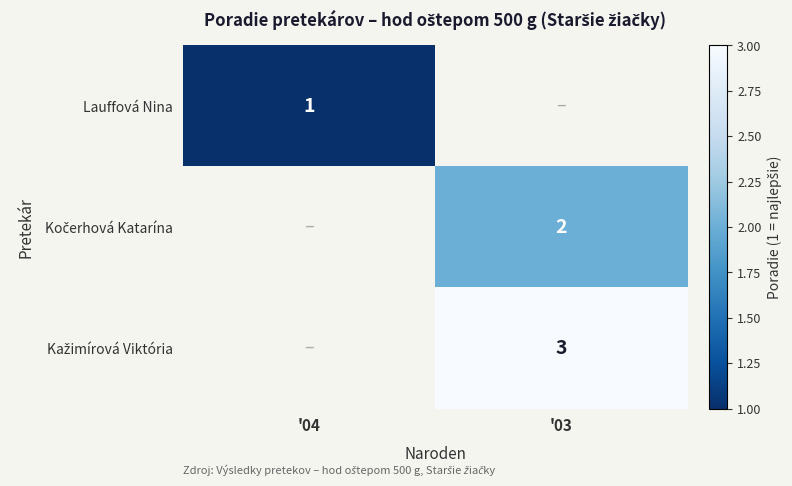

The Lauffová Nina series shows 0 at '04. True or false?

False